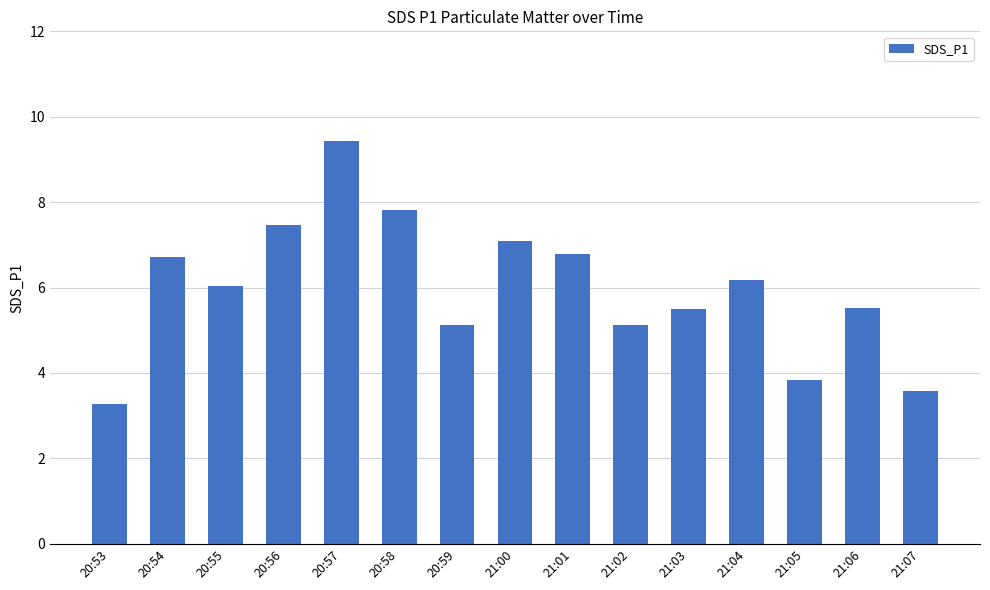

Approximately how many times larger is the value at 20:53 compared to 20:54?

0.5